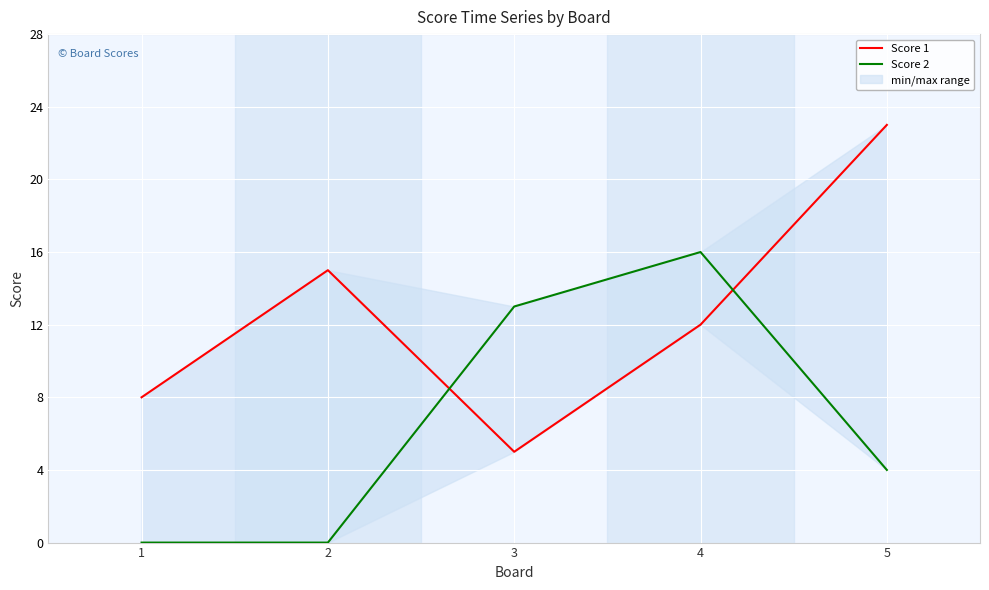

How many Score 2 values are between 0 and 13?

4